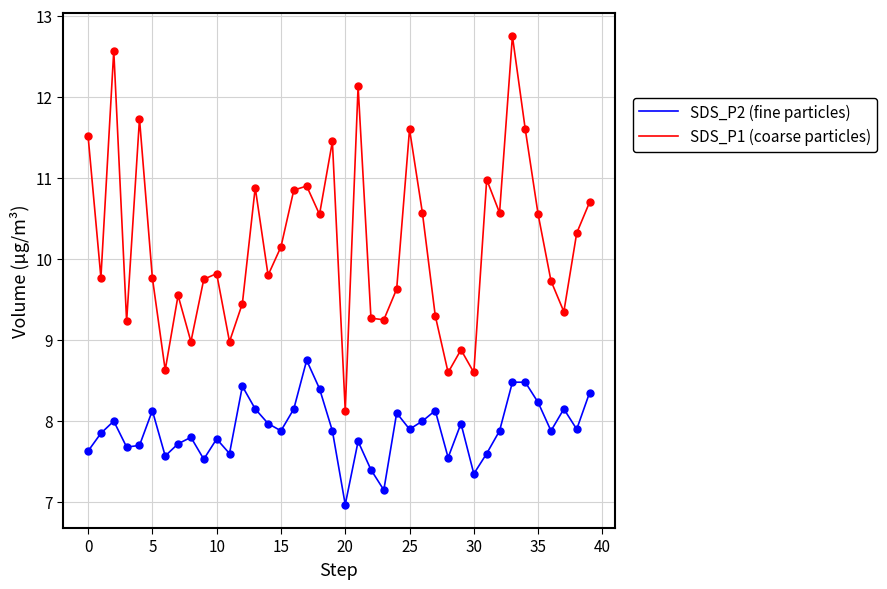

What are all the series names shown in the legend?

SDS_P2 (fine particles), SDS_P1 (coarse particles)